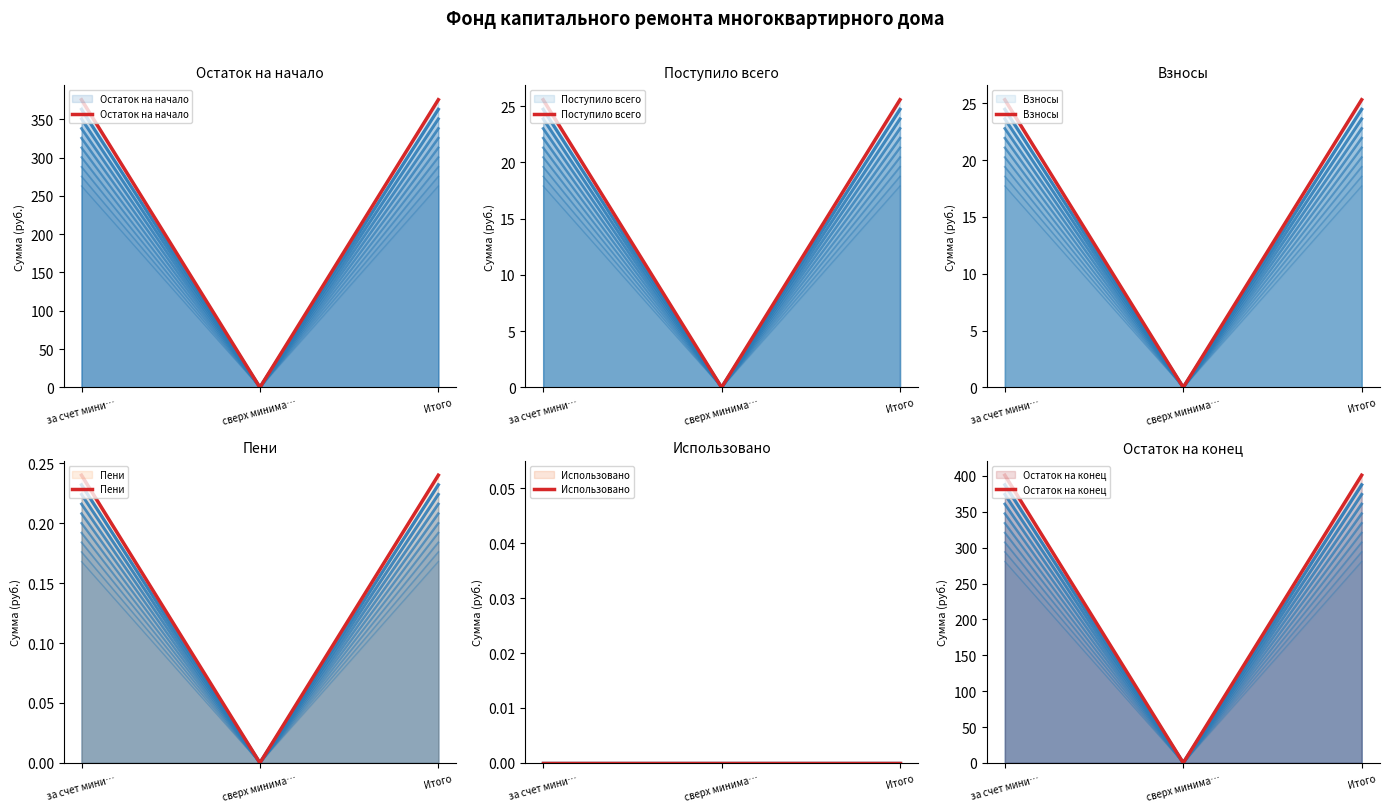

Which series has the largest total across all categories?

Остаток на конец